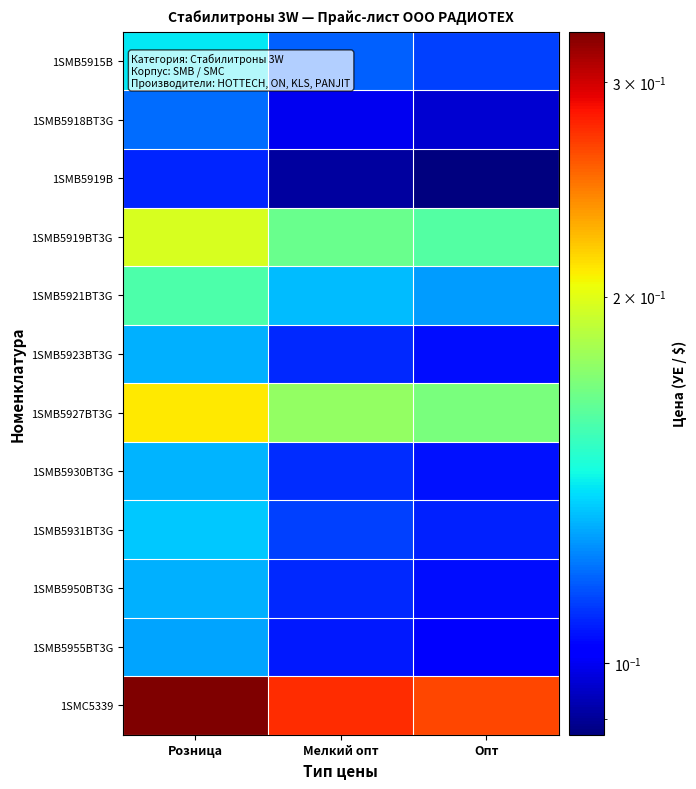

What is the spread (max minus min) of values at Опт?

0.2